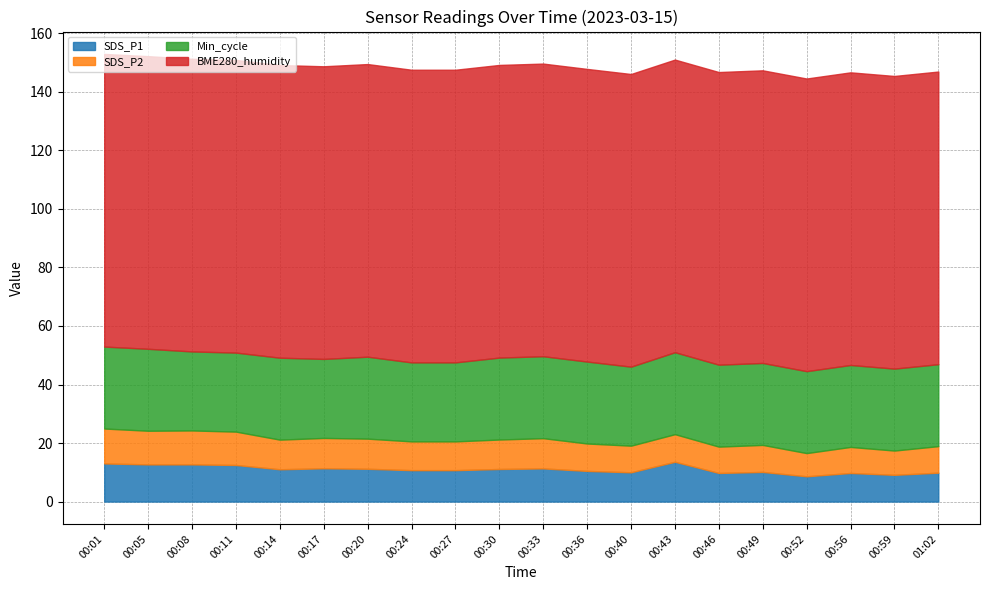

Reading left to right, list all the values displayed in this chart.

SDS_P1: 00:01=13.0	00:05=12.7	00:08=12.7	00:11=12.5	00:14=11.0	00:17=11.4	00:20=11.2	00:24=10.7	00:27=10.7	00:30=11.1	00:33=11.3	00:36=10.5	00:40=10.0	00:43=13.6	00:46=9.8	00:49=10.1	00:52=8.6	00:56=9.8	00:59=9.1	01:02=9.9
SDS_P2: 00:01=11.9	00:05=11.5	00:08=11.6	00:11=11.4	00:14=10.1	00:17=10.4	00:20=10.3	00:24=9.8	00:27=9.8	00:30=10.1	00:33=10.3	00:36=9.4	00:40=9.1	00:43=9.4	00:46=9.0	00:49=9.2	00:52=7.9	00:56=8.9	00:59=8.3	01:02=9.1
Min_cycle: 00:01=28.0	00:05=28.0	00:08=27.0	00:11=27.0	00:14=28.0	00:17=27.0	00:20=28.0	00:24=27.0	00:27=27.0	00:30=28.0	00:33=28.0	00:36=28.0	00:40=27.0	00:43=28.0	00:46=28.0	00:49=28.0	00:52=28.0	00:56=28.0	00:59=28.0	01:02=28.0
BME280_humidity: 00:01=100.0	00:05=100.0	00:08=100.0	00:11=100.0	00:14=100.0	00:17=100.0	00:20=100.0	00:24=100.0	00:27=100.0	00:30=100.0	00:33=100.0	00:36=100.0	00:40=100.0	00:43=100.0	00:46=100.0	00:49=100.0	00:52=100.0	00:56=100.0	00:59=100.0	01:02=100.0